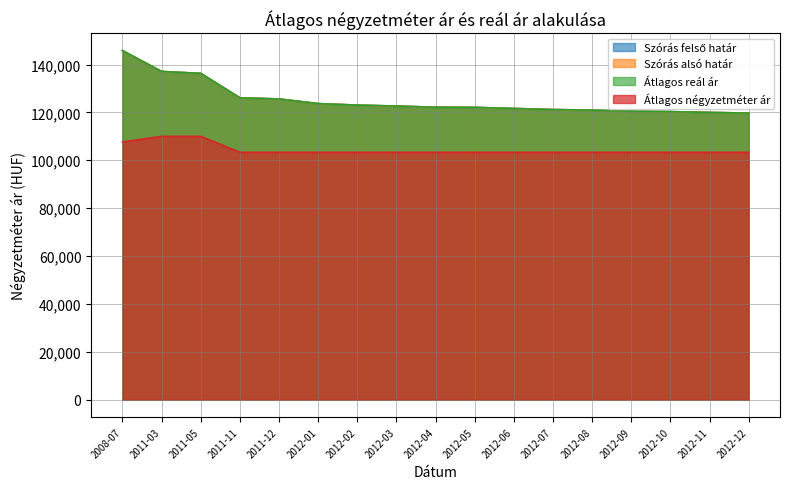

What is the approximate value of Átlagos négyzetméter ár at 2011-03, to the nearest 10?

110000